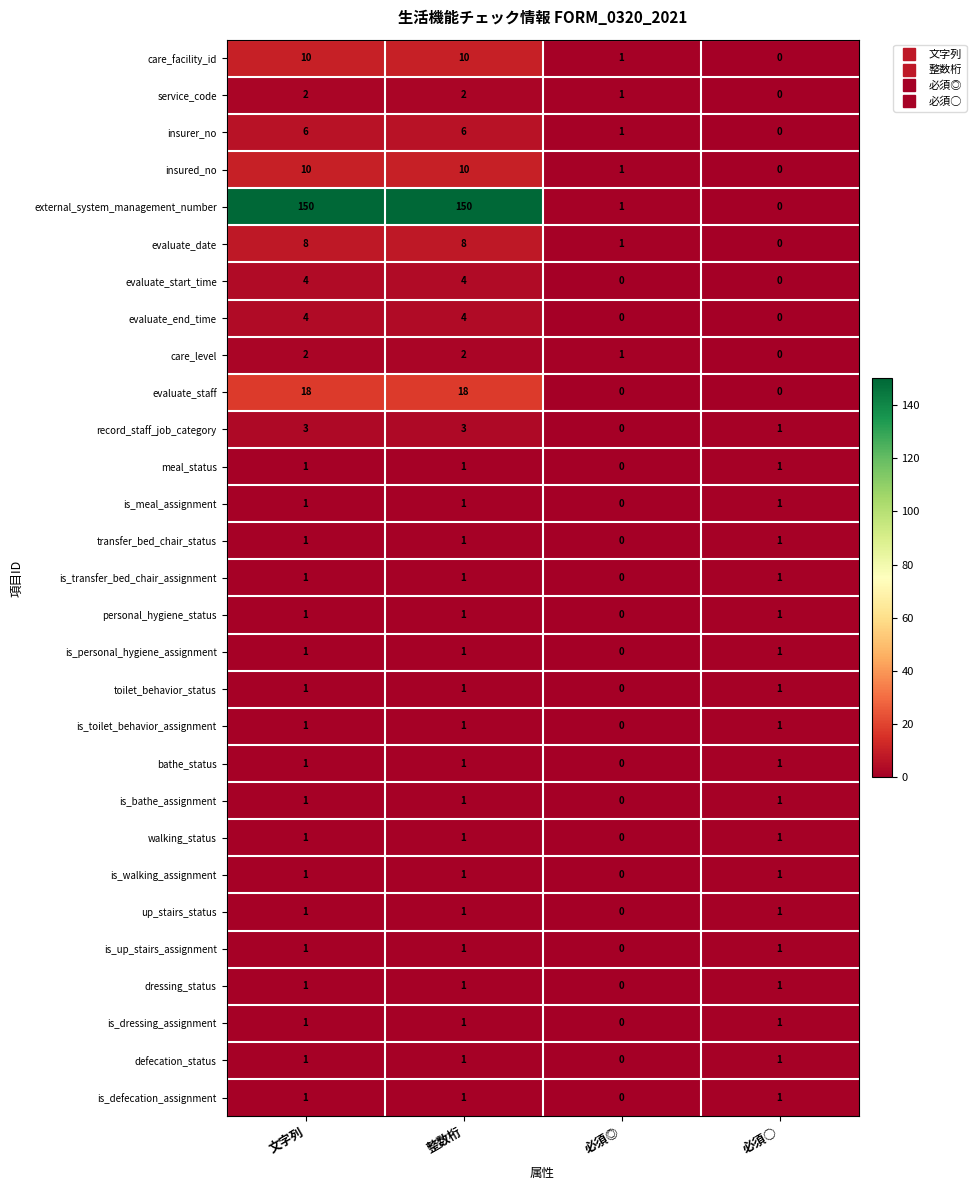

What is the sum of all external_system_management_number values?

301